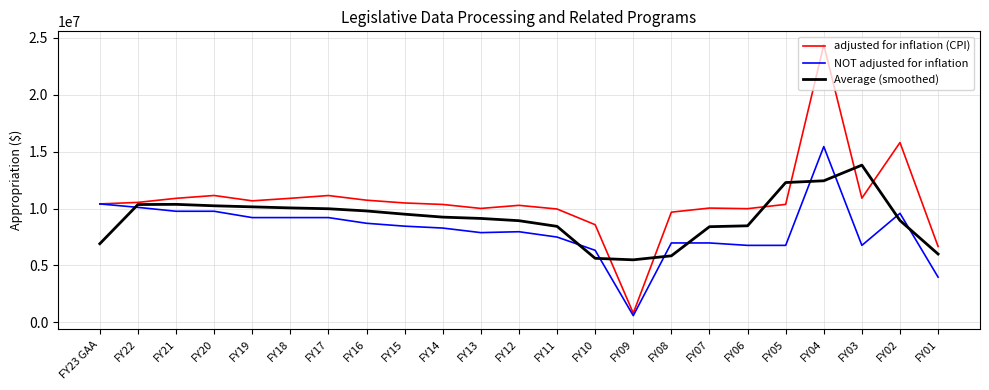

What is the maximum value shown in the chart?

24394153.0